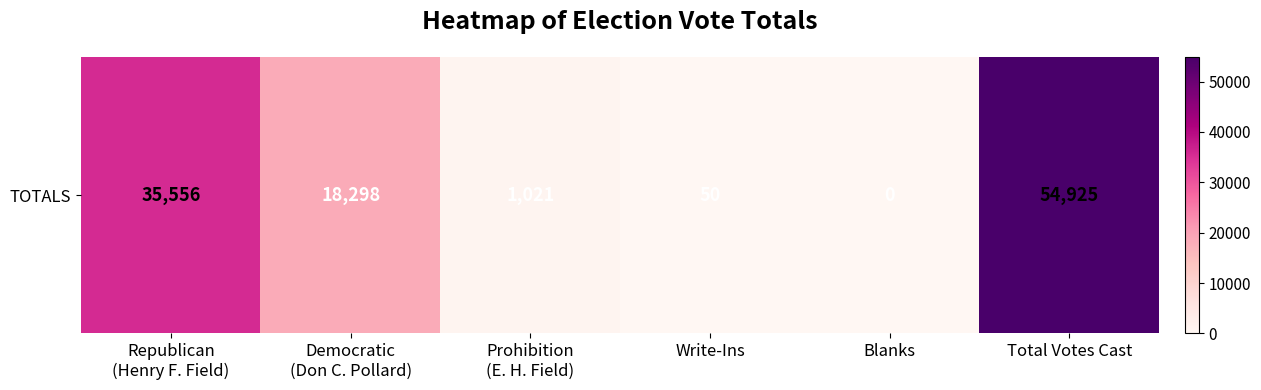

Rank the categories by value from highest to lowest.

Total Votes Cast, Republican
(Henry F. Field), Democratic
(Don C. Pollard), Prohibition
(E. H. Field), Write-Ins, Blanks